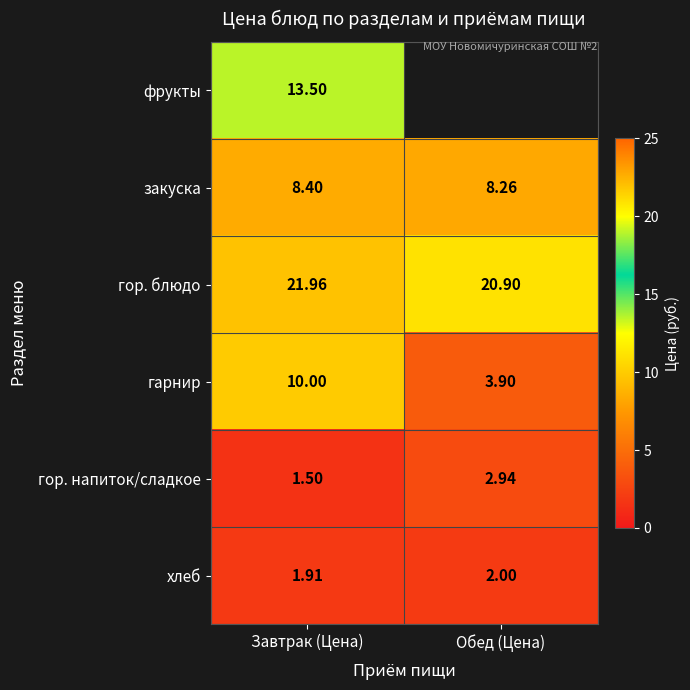

Is the value of гор. напиток/сладкое at Обед (Цена) greater than the value of гарнир at Обед (Цена)?

No